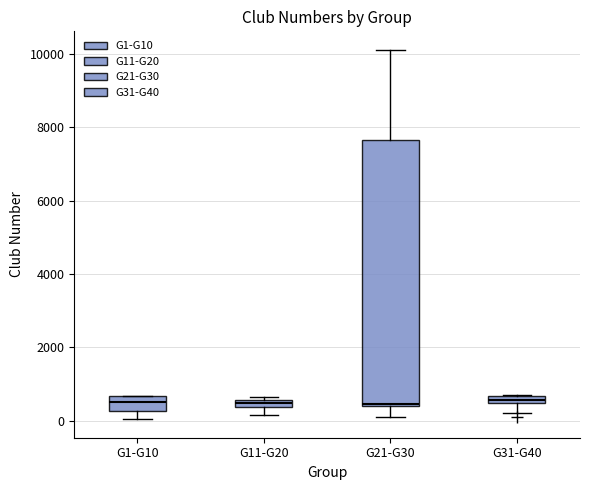

Where is the lower edge of the box for G11-G20 on the y-axis? The values are not printed on the chart, so give them approximately, as read against the axis.

400